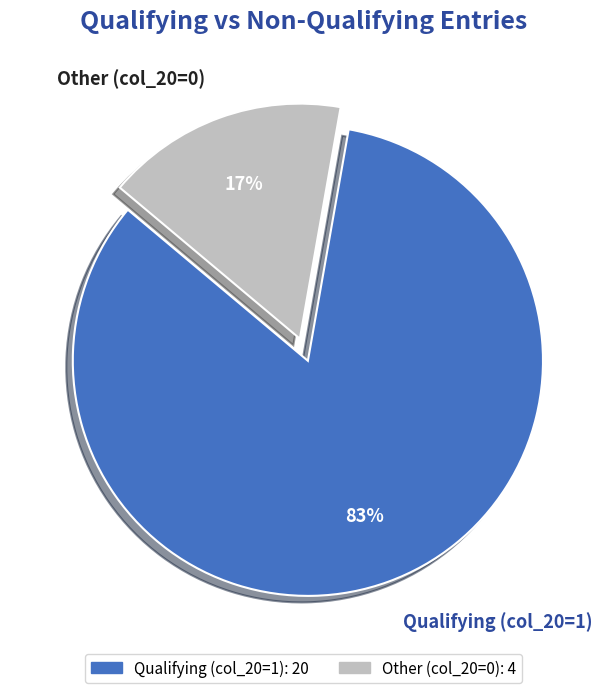

How many slices are in this pie chart?

2